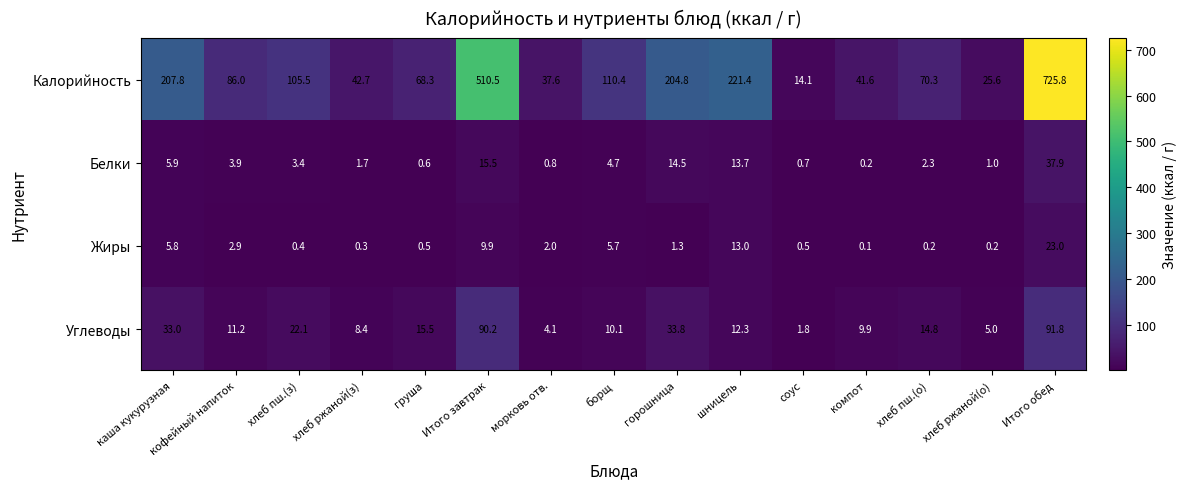

What is the difference between the maximum and second lowest values in the Углеводы series?

87.7